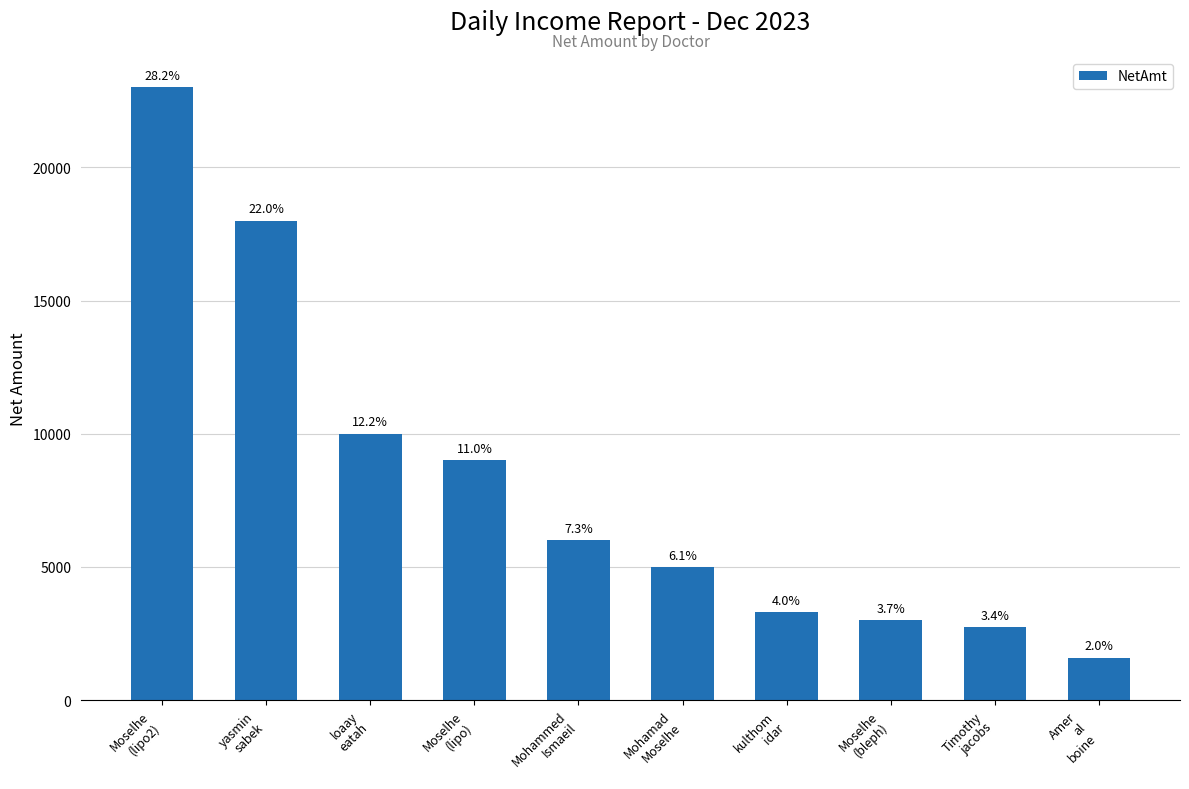

What is the label of the 7th bar from the right?

Moselhe
(lipo)